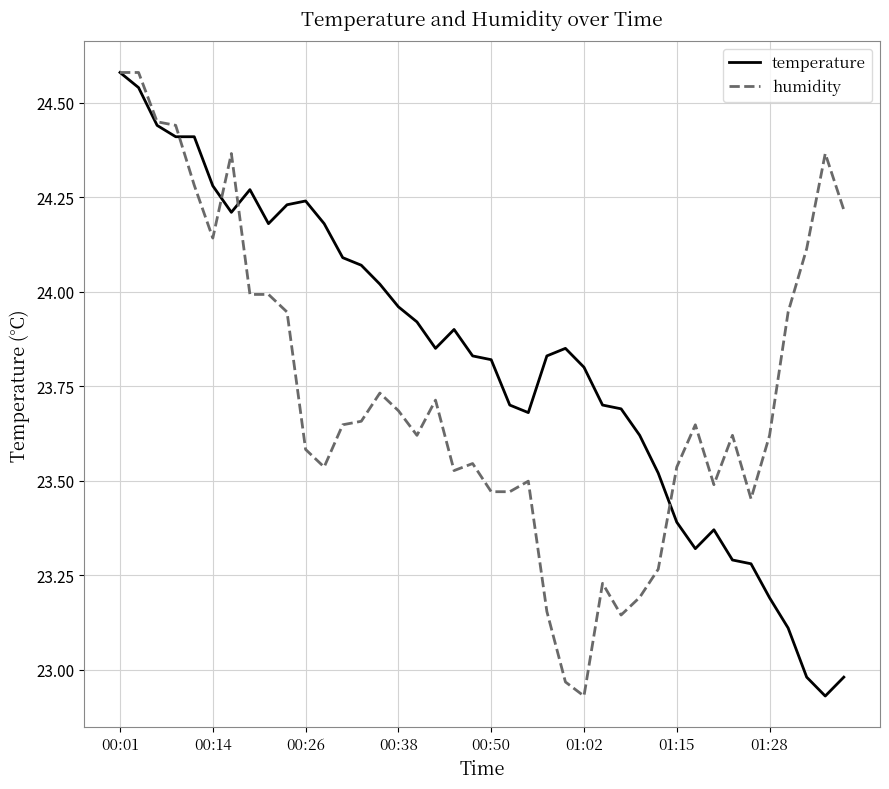

List the series in order of their overall mean, highest first.

temperature, humidity